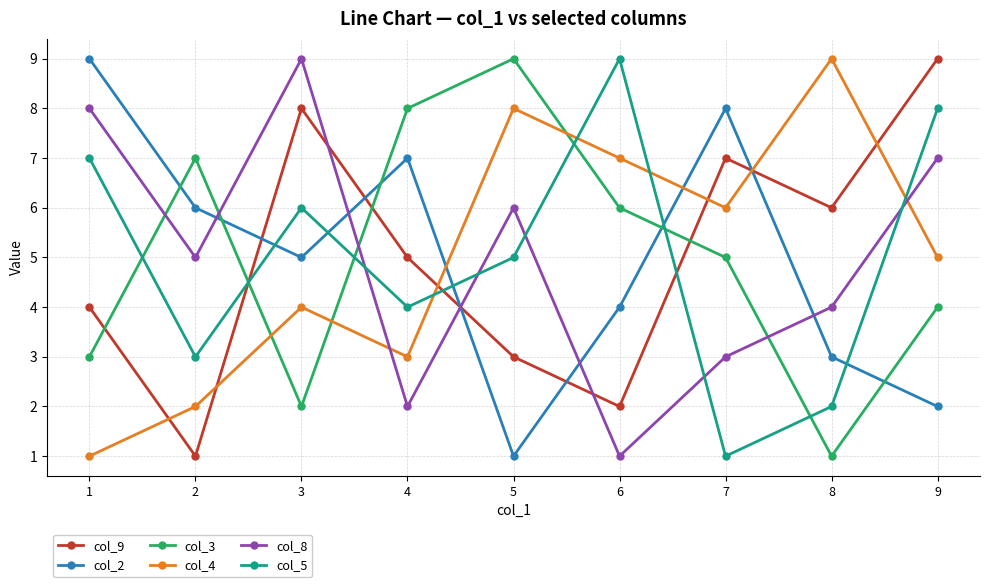

Is the value of col_9 at 7 greater than the value of col_4 at 4?

Yes